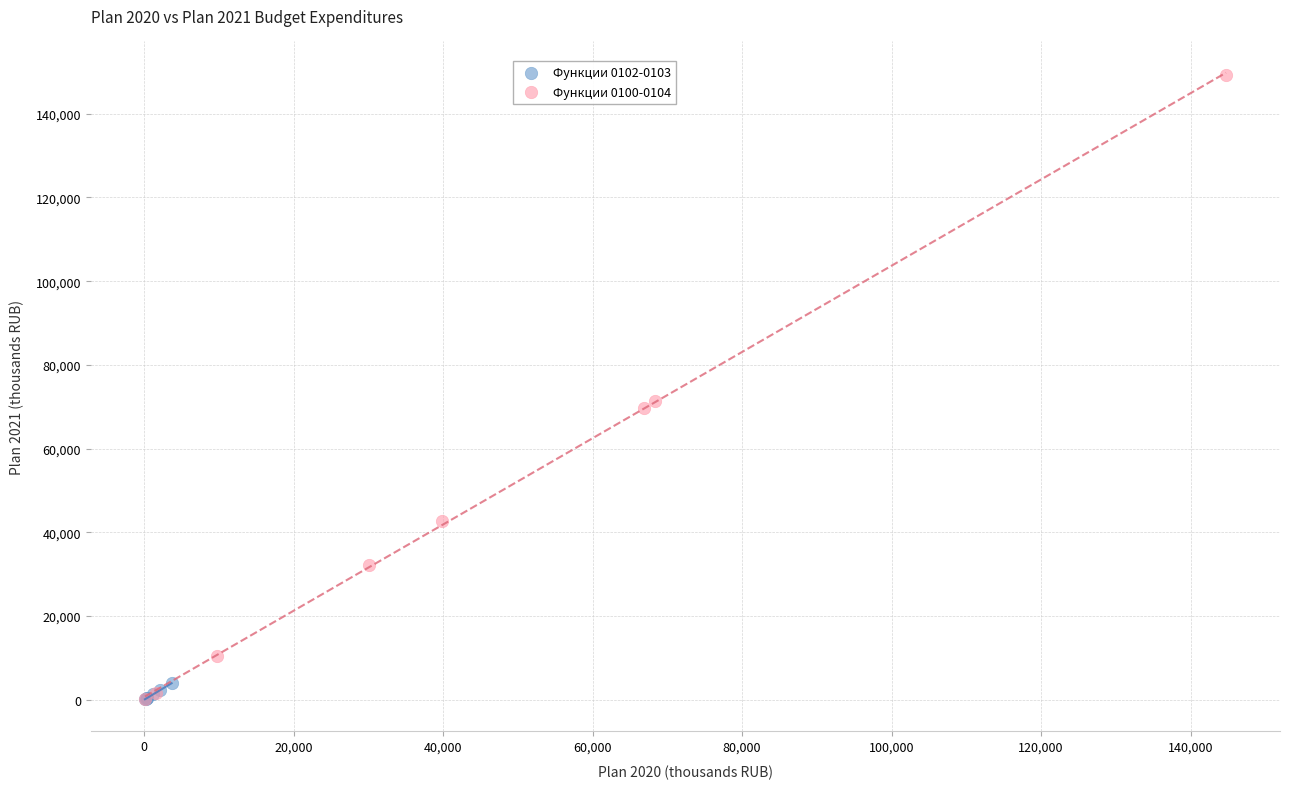

Which series has the widest spread of Y values?

Функции 0100-0104